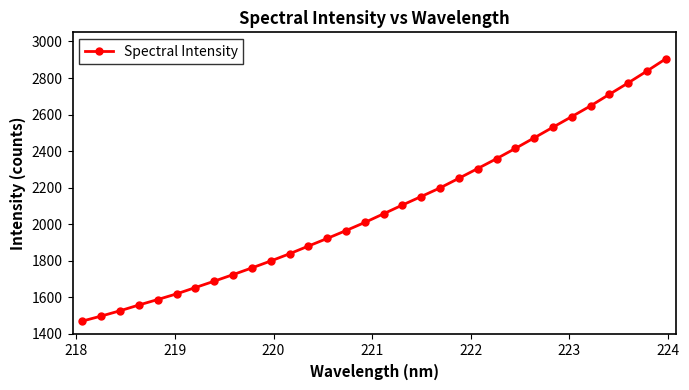

What is the average value?

2087.3